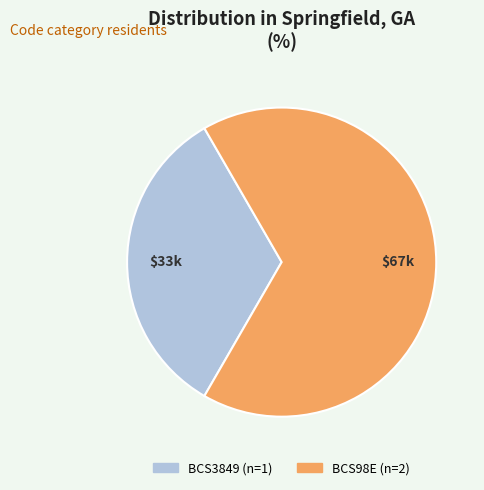

What is the smallest slice in the pie chart?

BCS3849